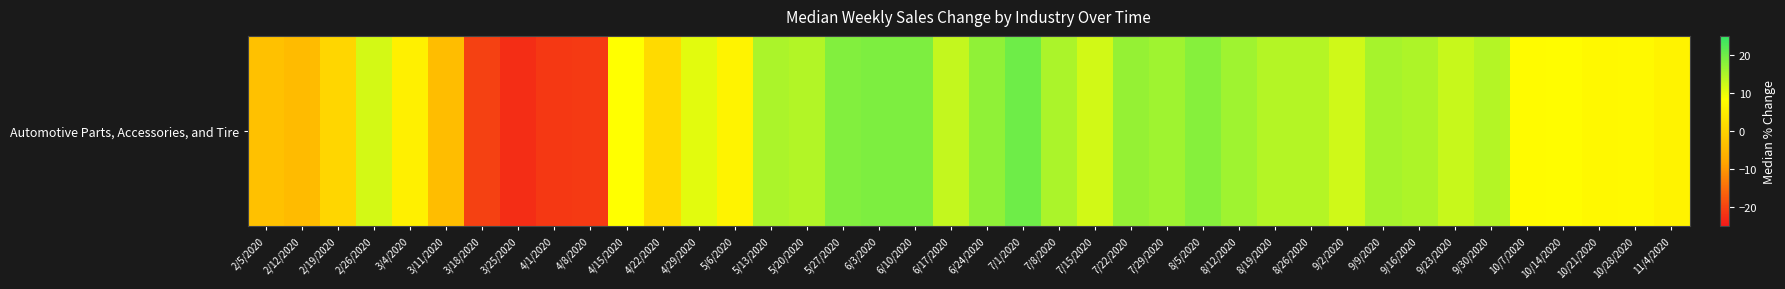

Reading right to left, transcribe all the data shown in this chart.

6.1	7.3	7.2	8.0	7.7	14.4	12.7	15.0	15.6	12.3	14.4	14.3	16.2	18.1	16.1	16.8	12.1	15.1	20.0	17.2	13.2	18.9	18.9	18.4	14.5	15.1	6.1	10.6	1.4	8.3	-20.9	-21.2	-22.5	-20.2	-3.8	5.5	11.8	0.6	-4.2	-3.2